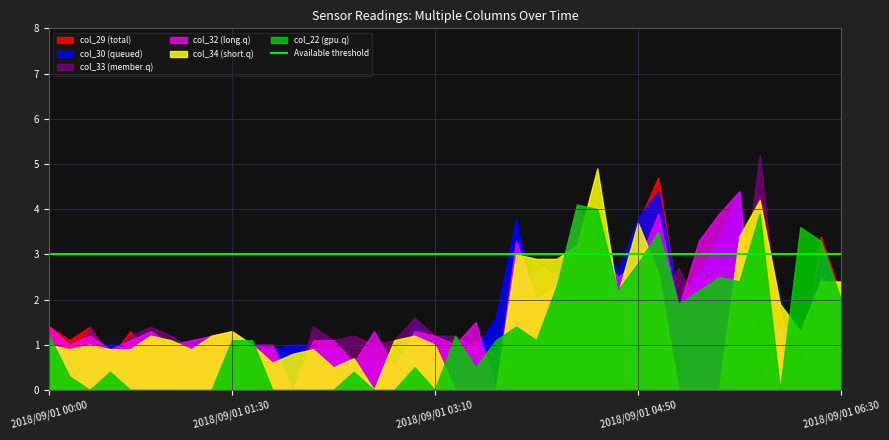

What is the difference between the highest and lowest values at 2018/09/01 03:10?

1.2